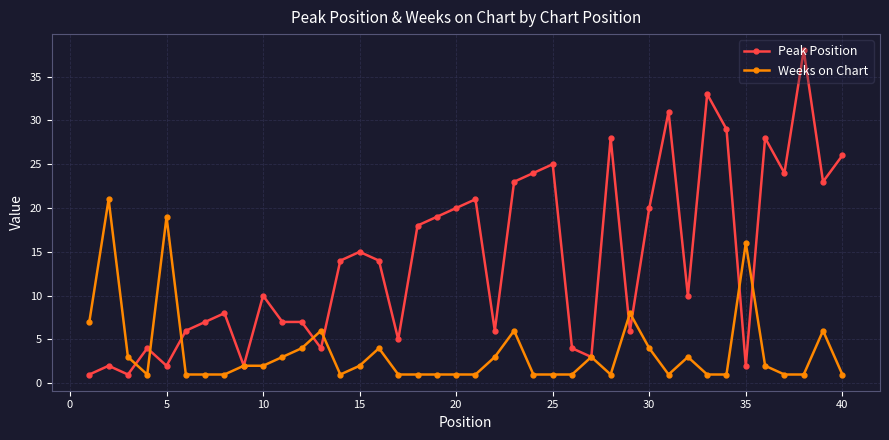

What is the value of the Weeks on Chart point at the 11th from the left?

3